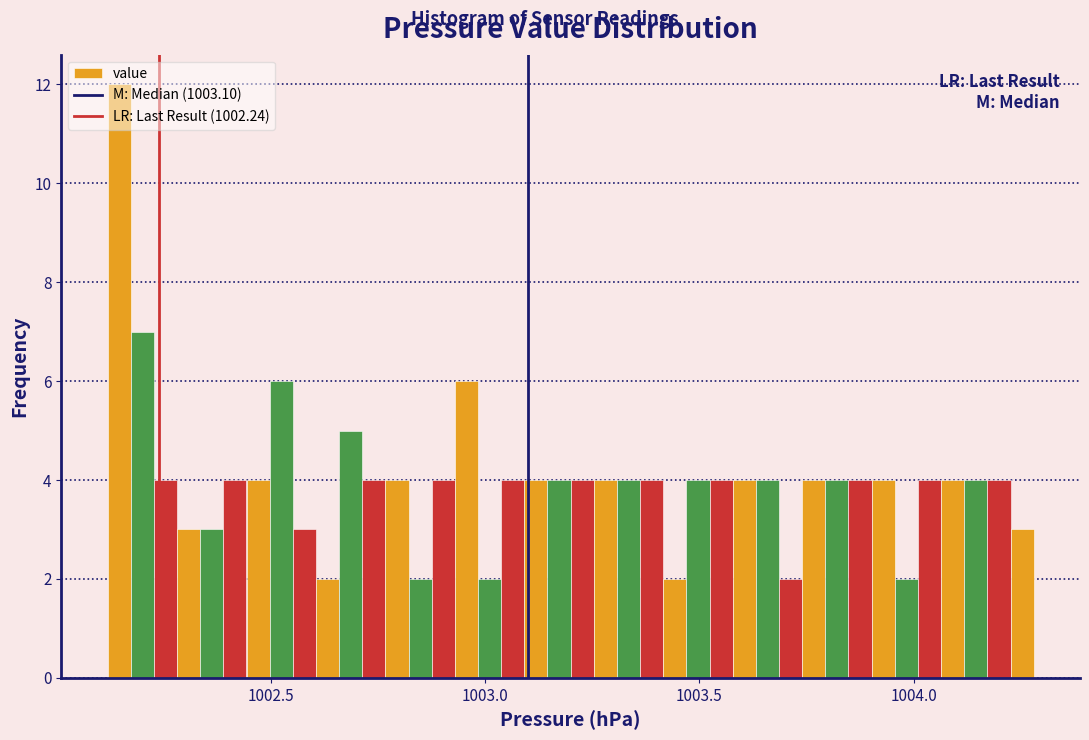

Read against the x-axis, roughly where is the centre of the tallest bar?

1002.15